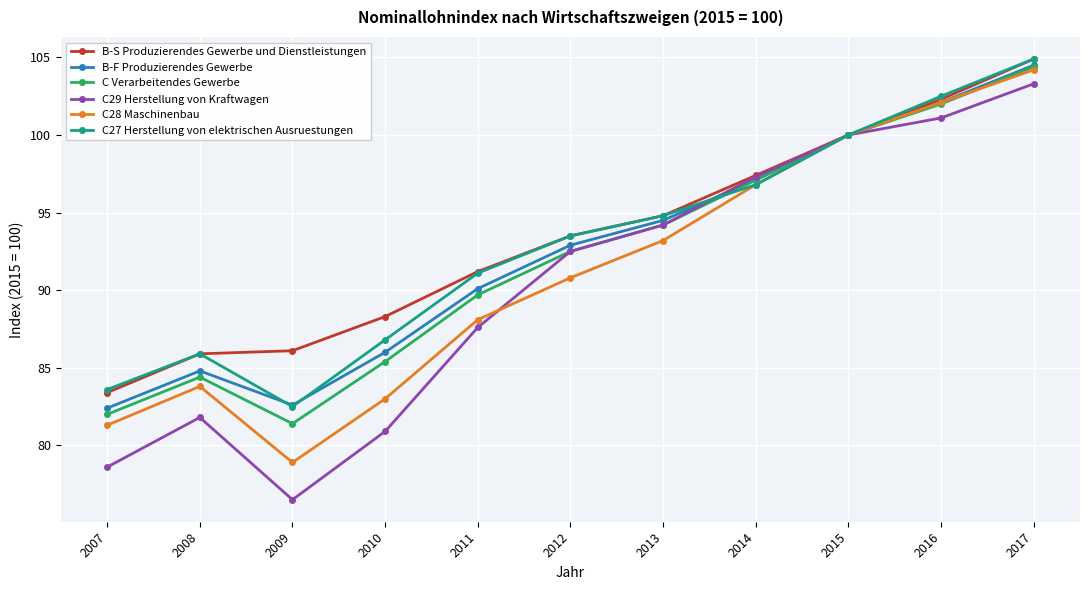

Which category has the lowest value across all series?

2009